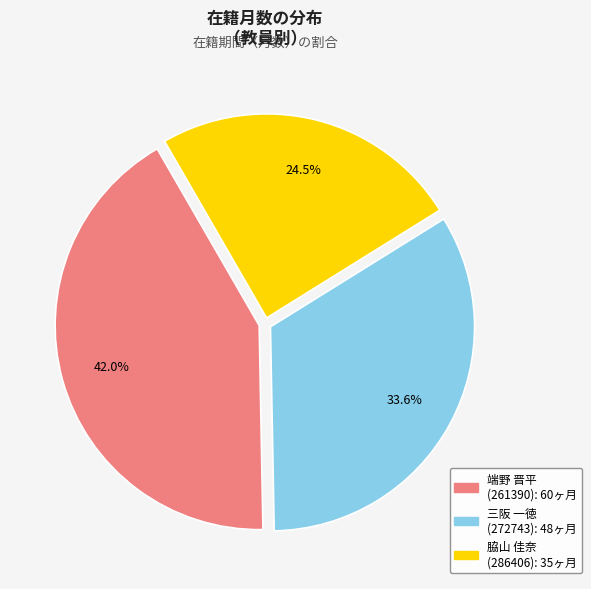

Which slice is the largest?

端野 晋平 (261390)